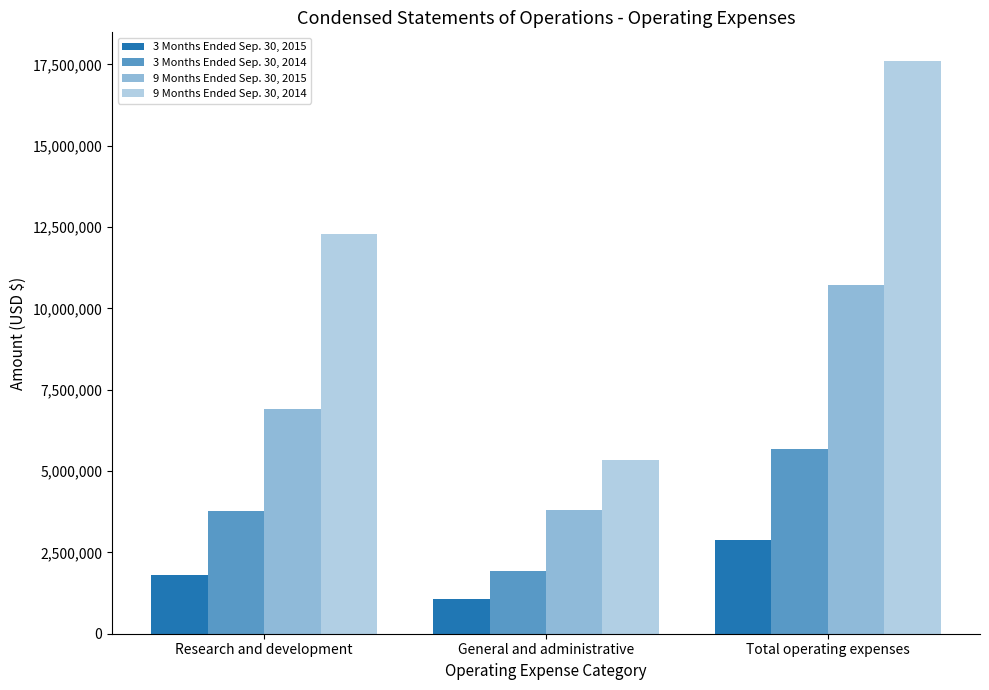

List the series in order of their peak value, highest first.

9 Months Ended Sep. 30, 2014, 9 Months Ended Sep. 30, 2015, 3 Months Ended Sep. 30, 2014, 3 Months Ended Sep. 30, 2015